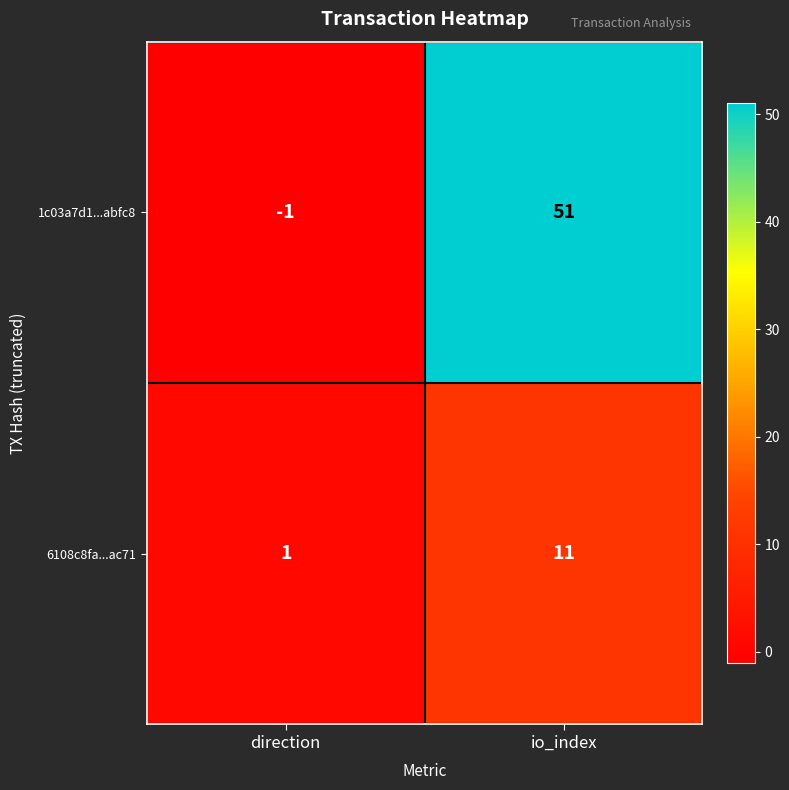

What is the sum of all 1c03a7d1...abfc8 values?

50